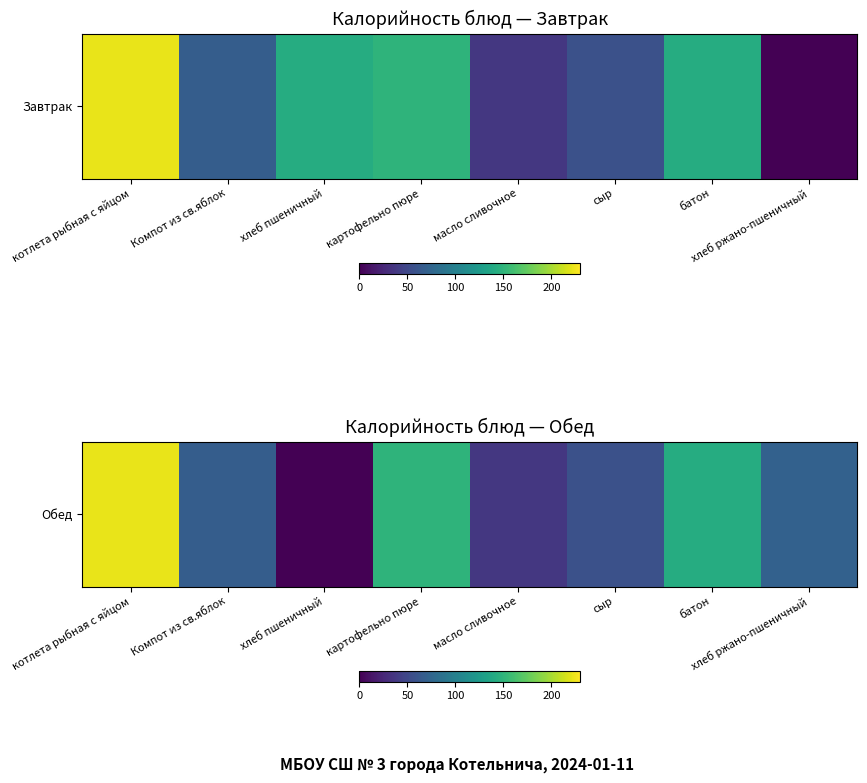

Rank the categories by value from lowest to highest.

хлеб пшеничный, масло сливочное, сыр, Компот из св.яблок, хлеб ржано-пшеничный, батон, картофельно пюре, котлета рыбная с яйцом